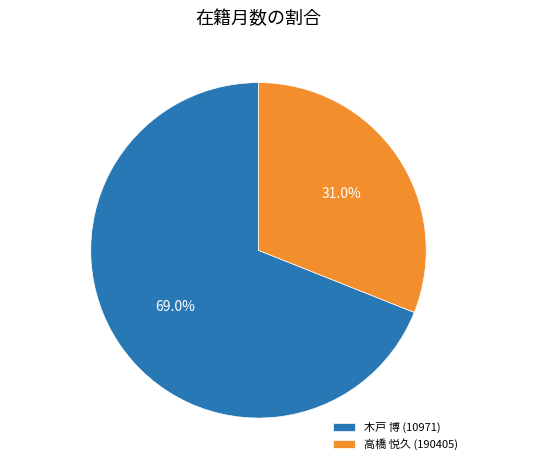

Count the number of slices in the pie.

2